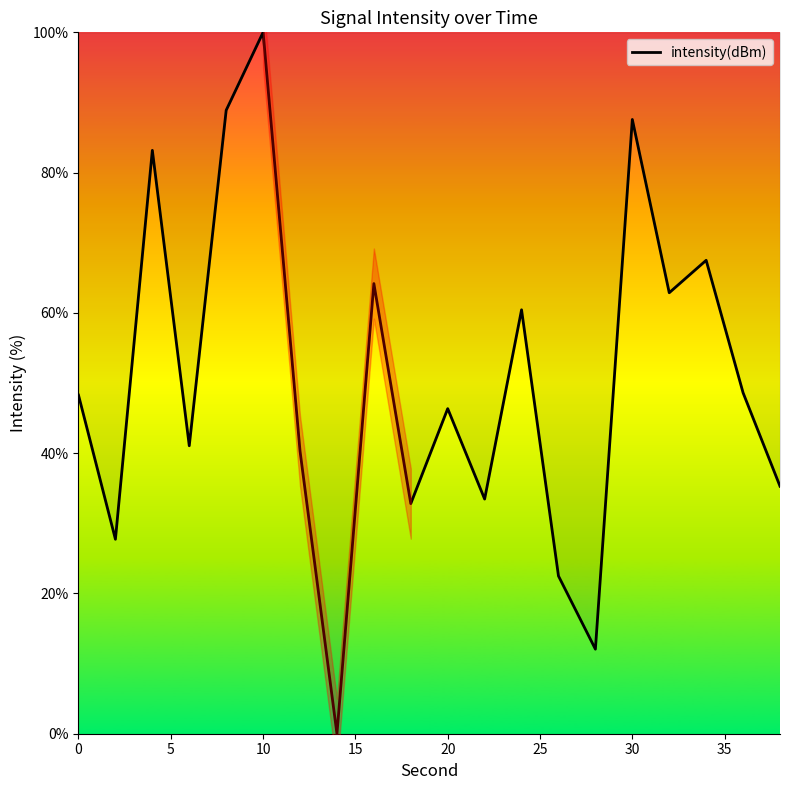

Count the number of data series in this chart.

1